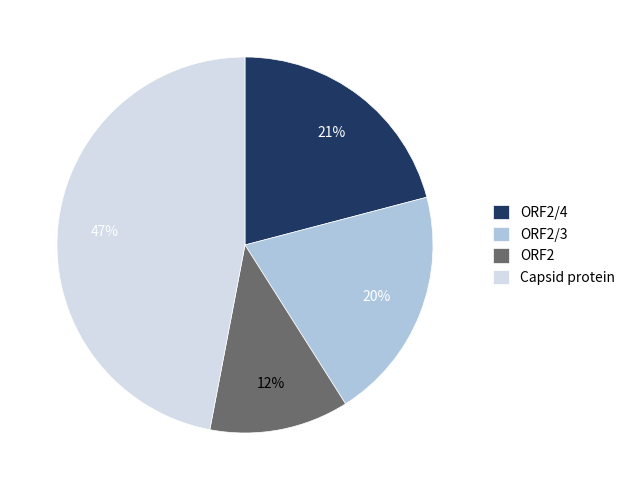

Is there any slice that represents more than half of the pie?

No